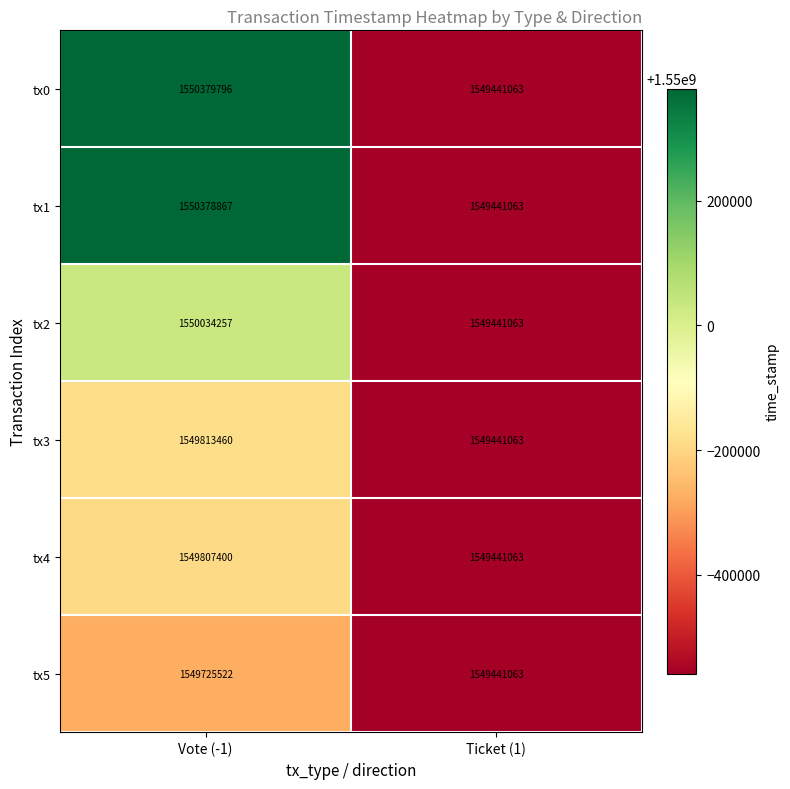

Is it true that tx0 equals 1549441063 at Ticket (1)?

True